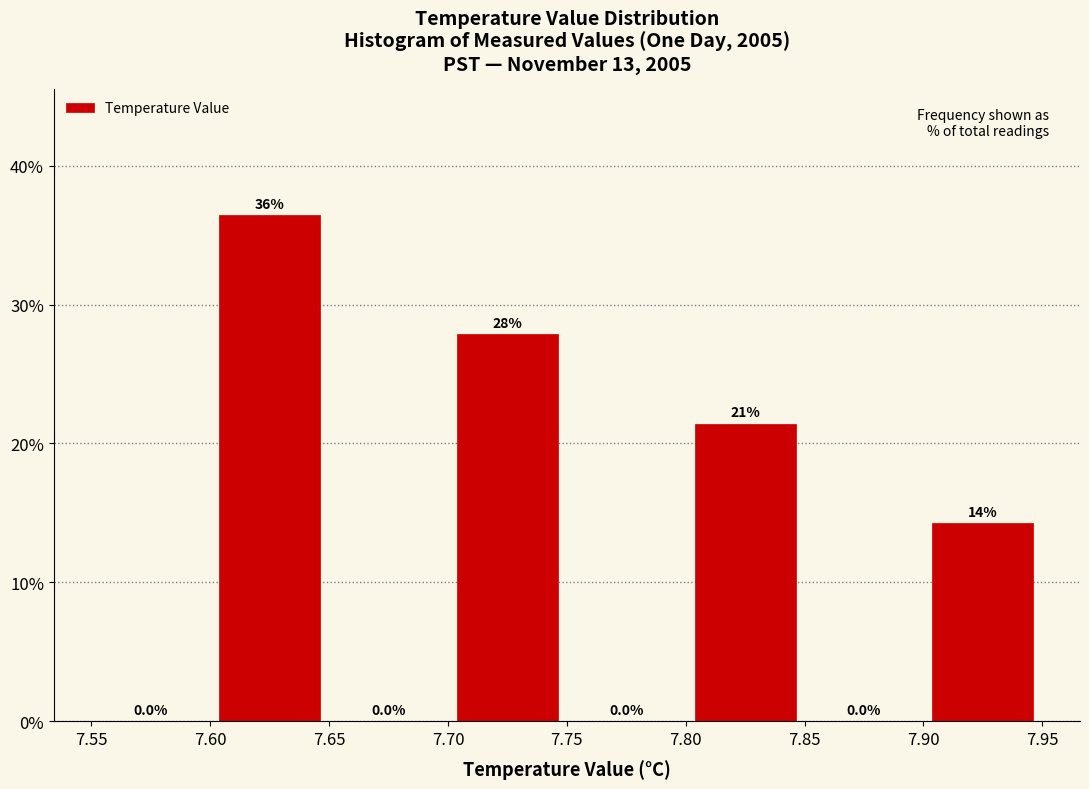

Over which range of the x-axis is the bar tallest?

7.60 to 7.65